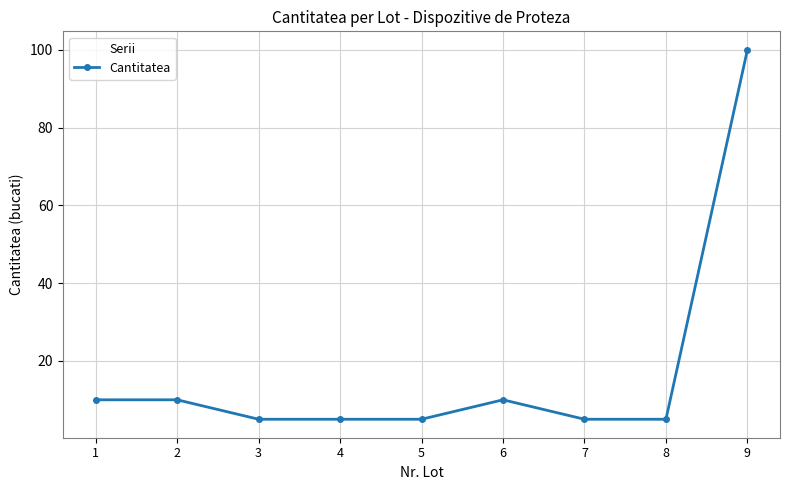

What is the sum of all values?

155